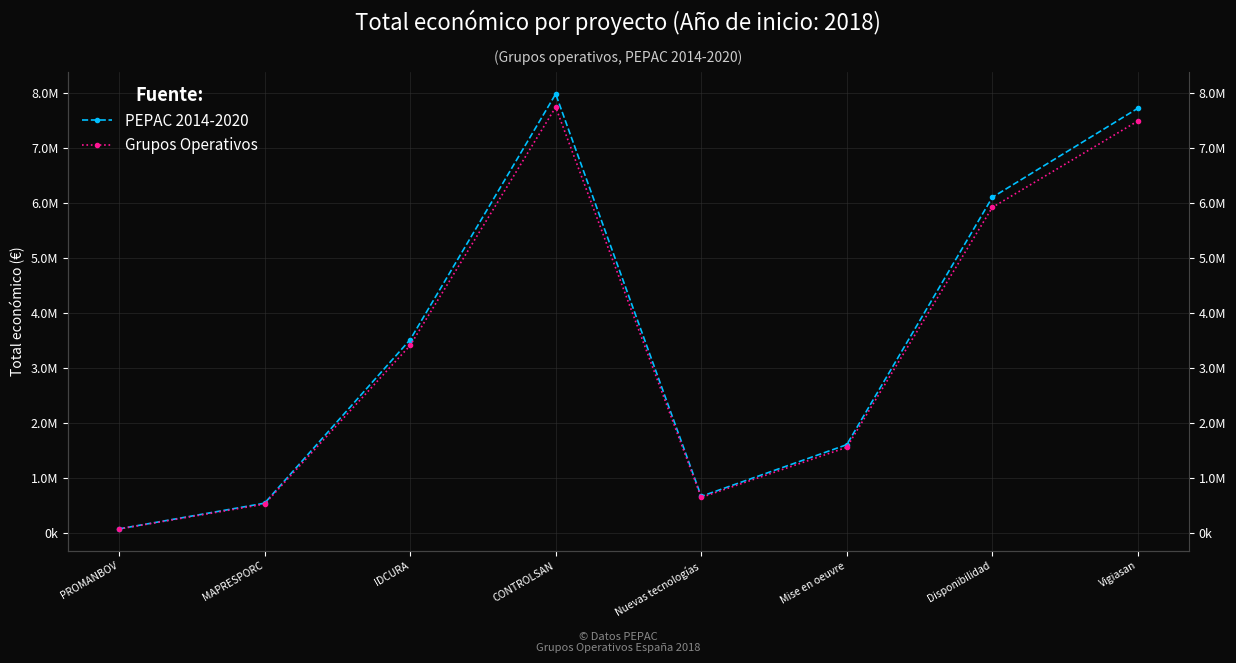

In PEPAC 2014-2020, how many points are lower than both neighbors (excluding endpoints)?

1